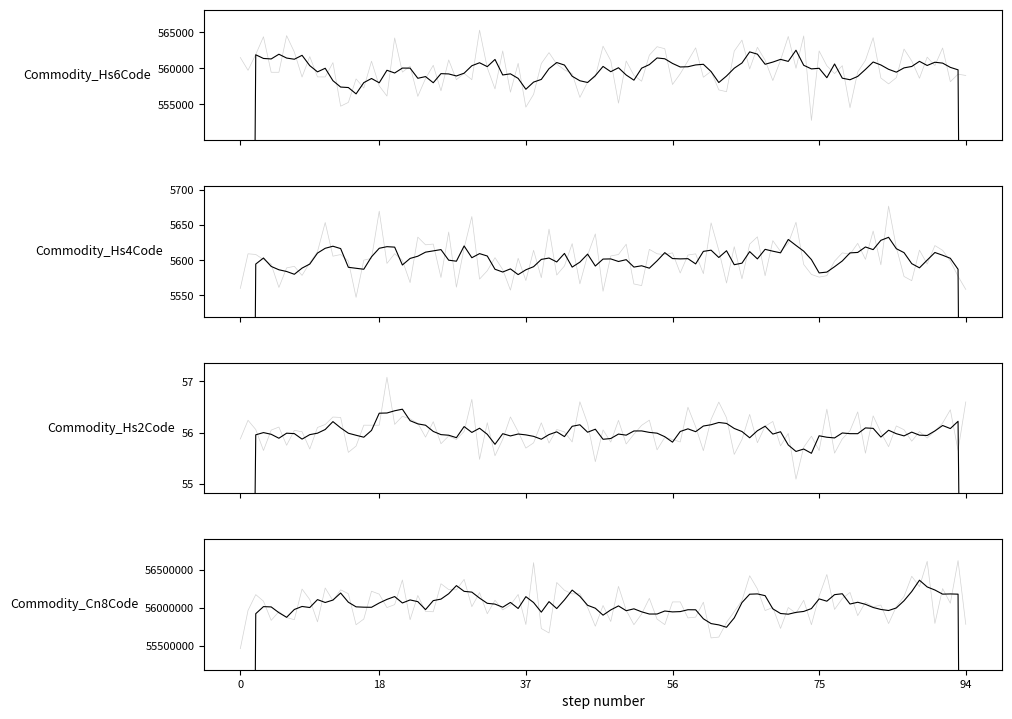

Rank the series at 2020 from lowest to highest value.

Commodity_Hs2Code, Commodity_Hs4Code, Commodity_Hs6Code, Commodity_Cn8Code